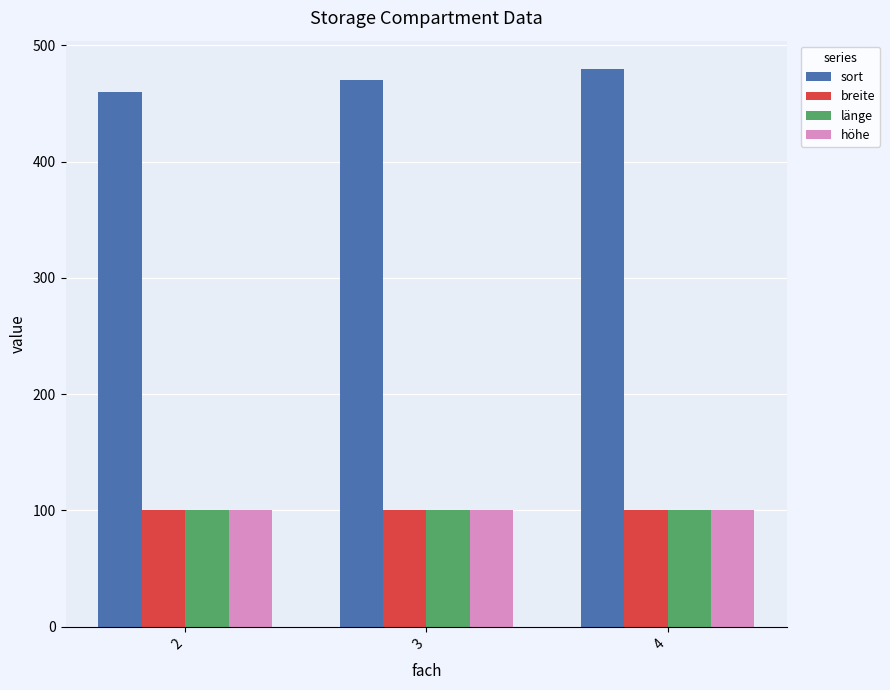

What is the lowest value of the höhe series?

100